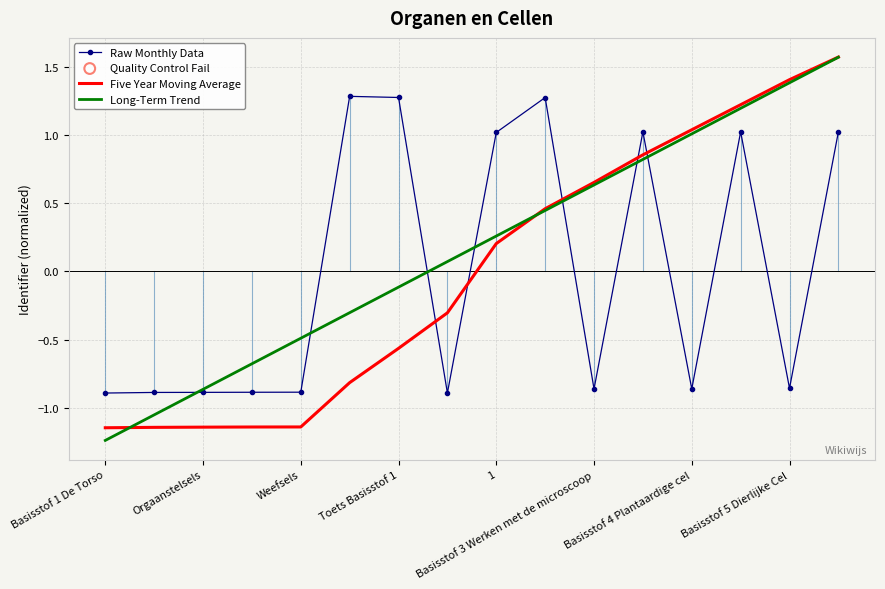

Which series ends up on top after the final intersection of Five Year Moving Average and Raw Monthly Data?

Five Year Moving Average